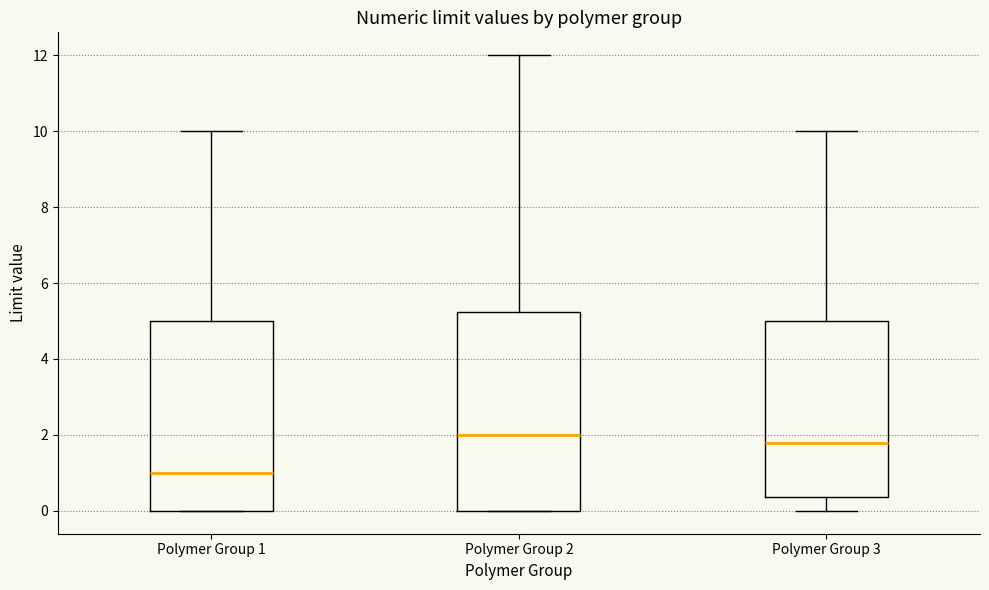

Which box's median line is the lowest?

Polymer Group 1